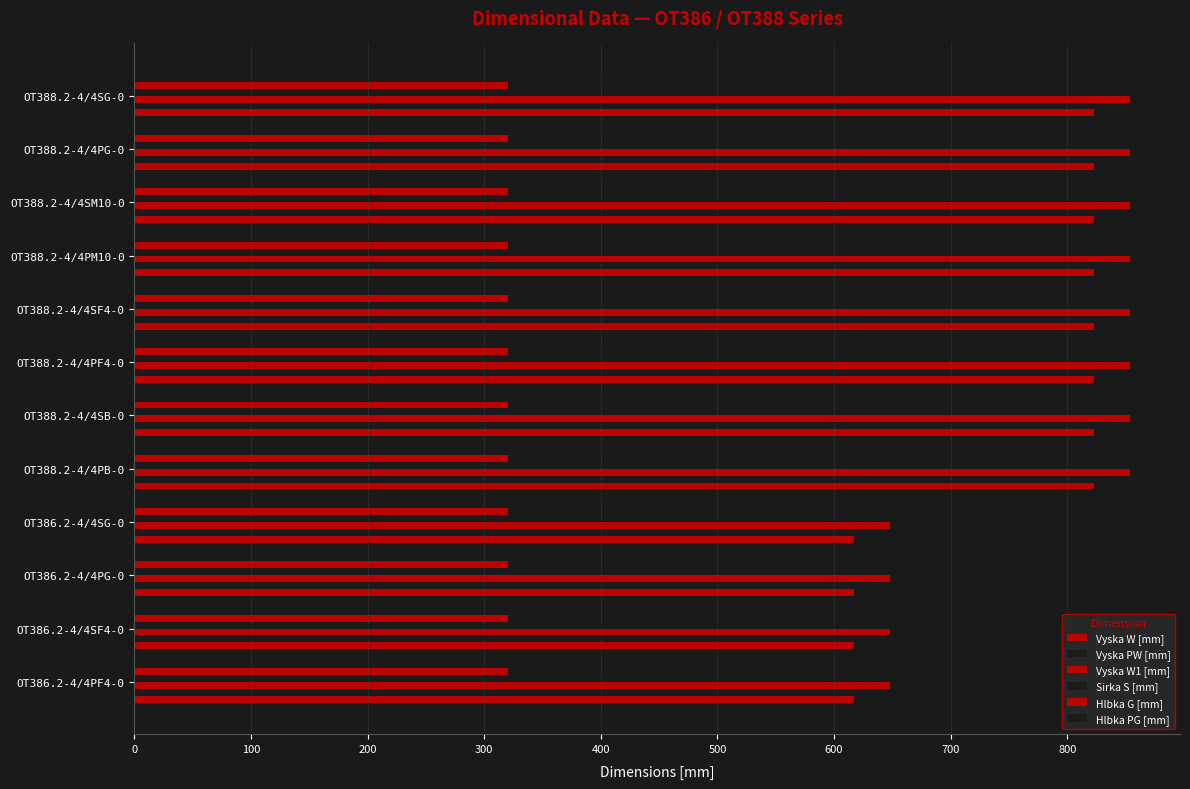

What is the maximum value for Hlbka PG [mm]?

263.0